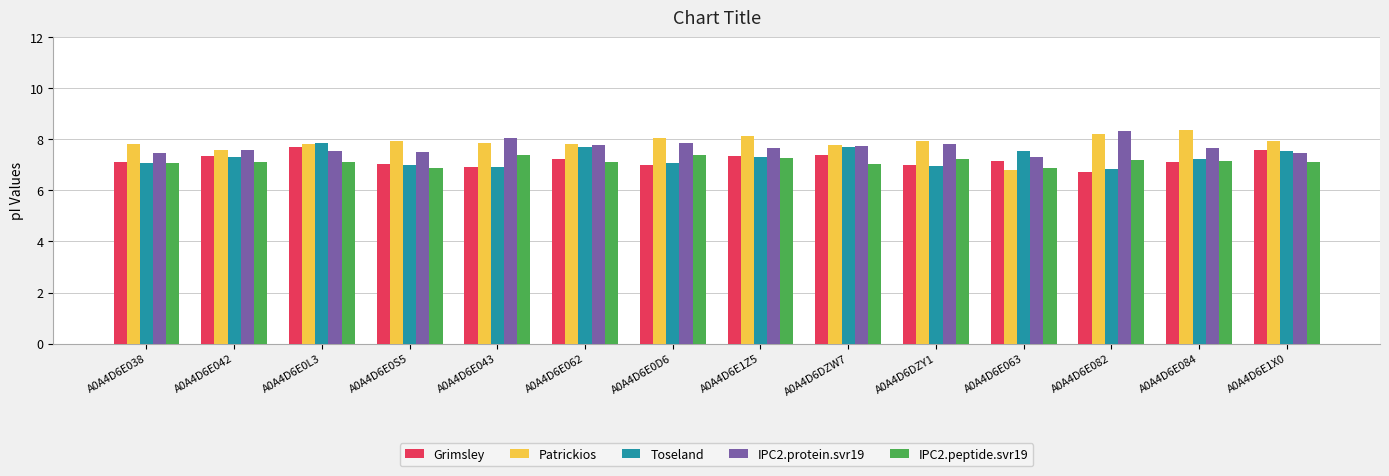

Read the IPC2.protein.svr19 value at A0A4D6E1Z5.

7.7